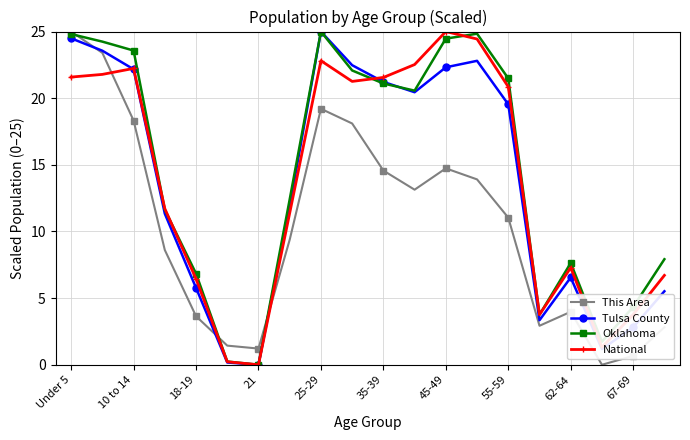

How many data points in National are less than 20?

10